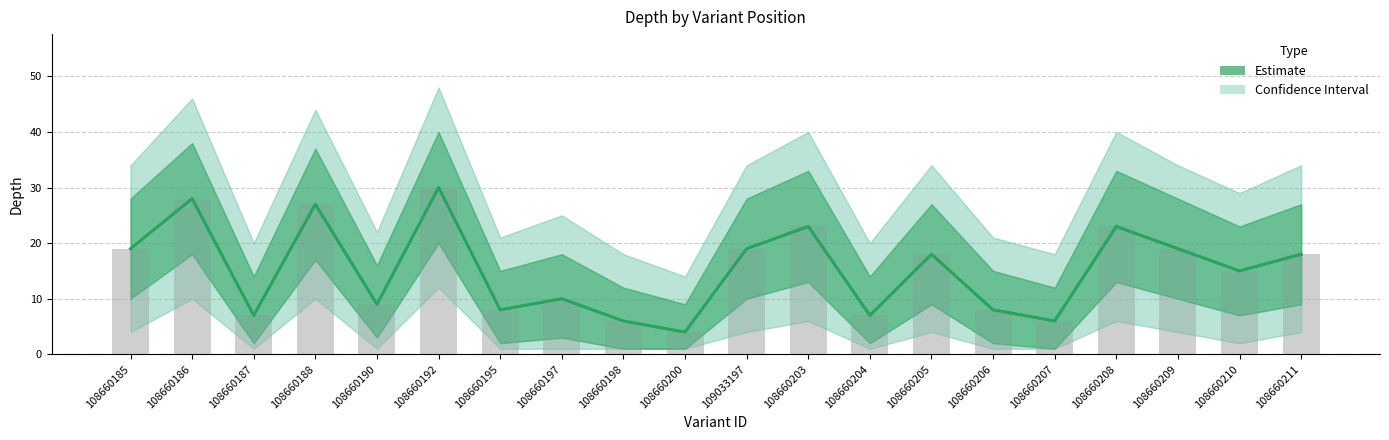

What is the label of the 2nd bar from the right?

108660210